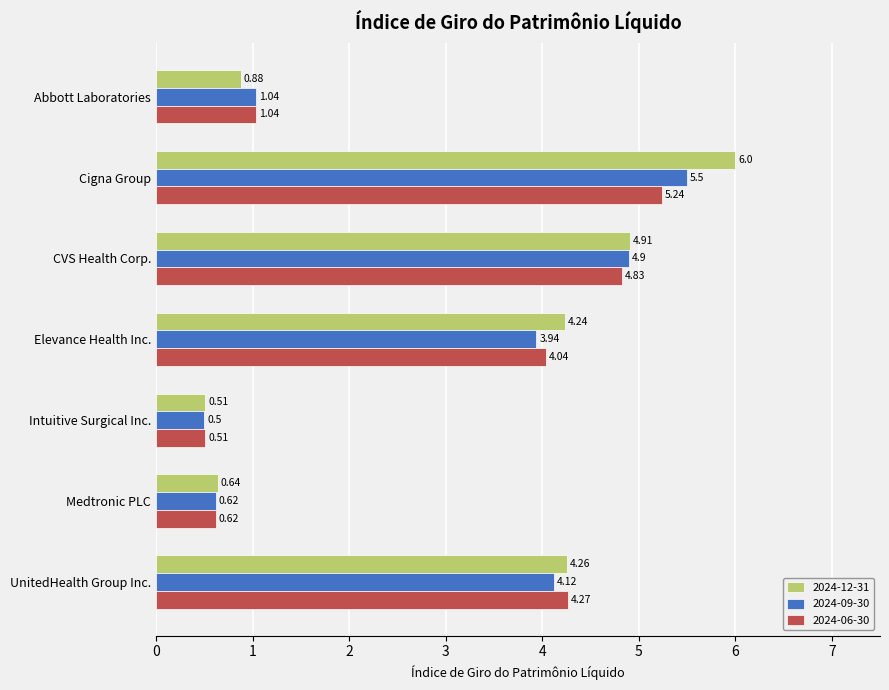

Rank the categories by 2024-06-30 value from highest to lowest.

Cigna Group, CVS Health Corp., UnitedHealth Group Inc., Elevance Health Inc., Abbott Laboratories, Medtronic PLC, Intuitive Surgical Inc.